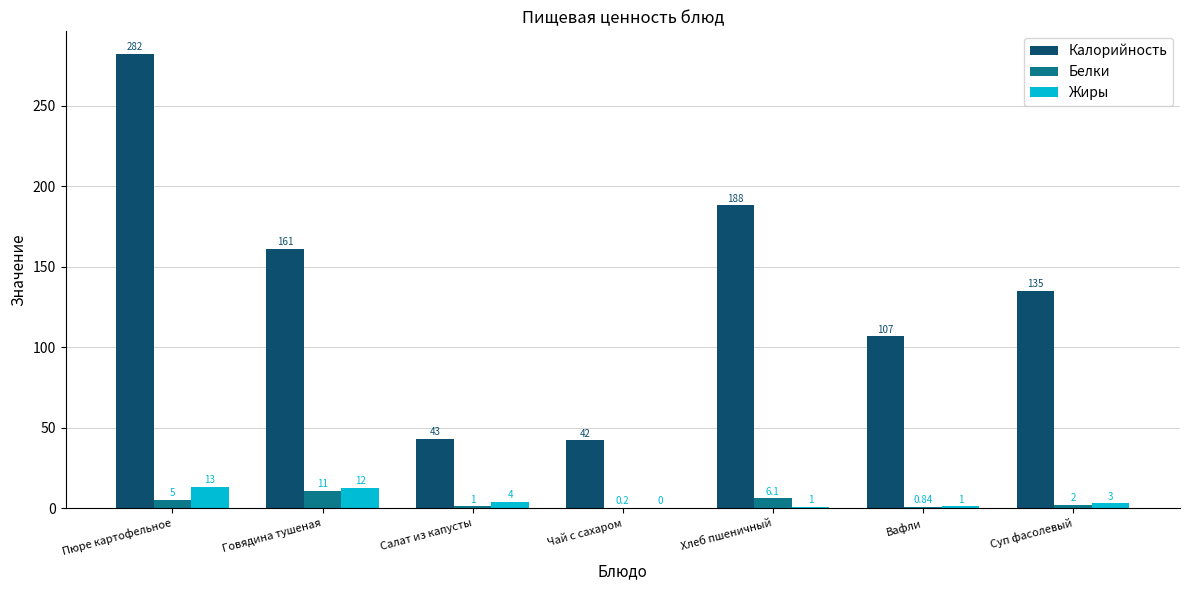

What is the sum of all Белки values?

26.0